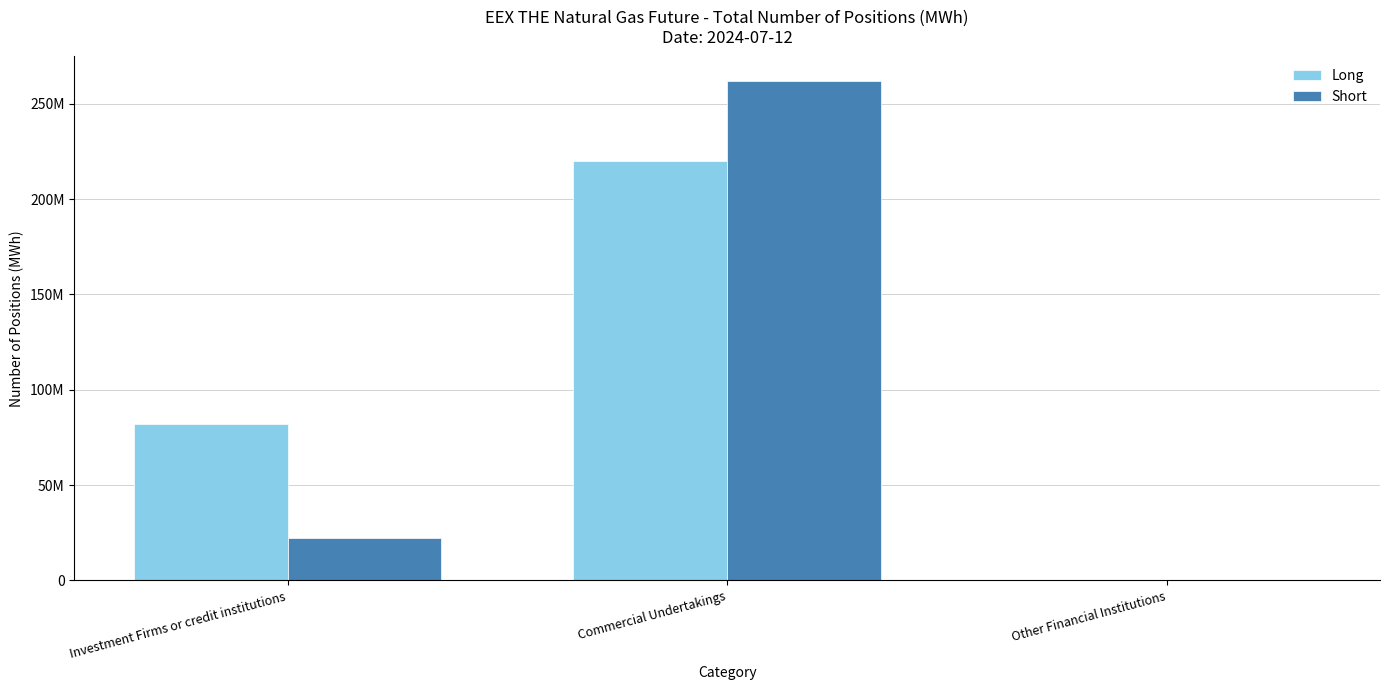

Is the value of Long at Other Financial Institutions greater than the value of Short at Other Financial Institutions?

No